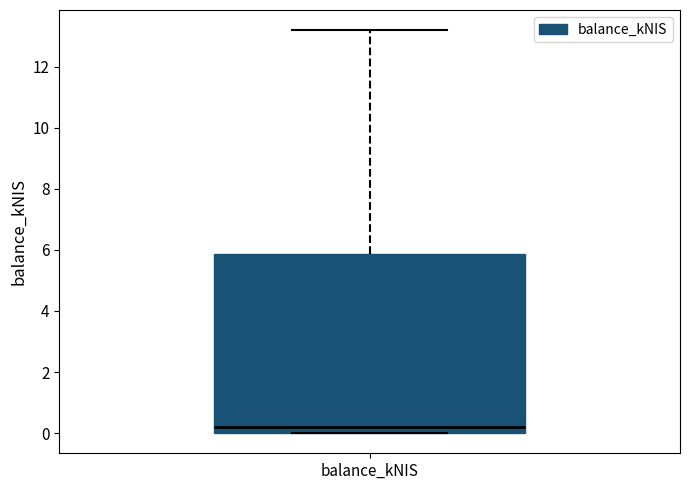

Where does the upper whisker of the box for balance_kNIS end on the y-axis? The values are not printed on the chart, so give them approximately, as read against the axis.

13.2